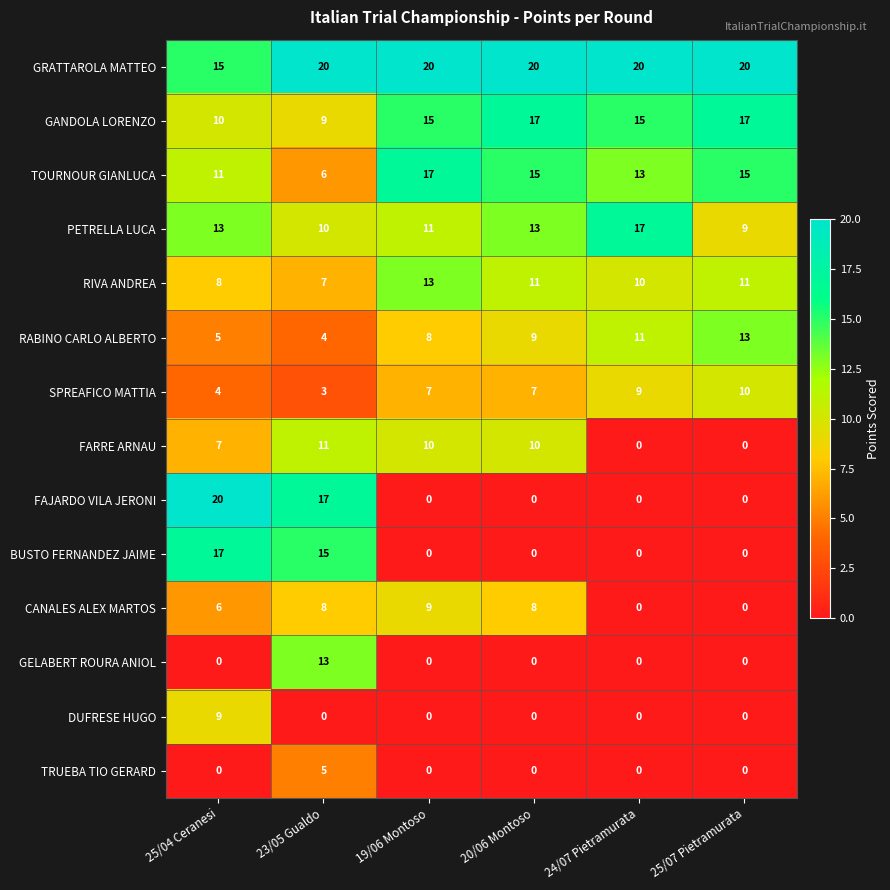

Which series has the widest spread of values?

FAJARDO VILA JERONI